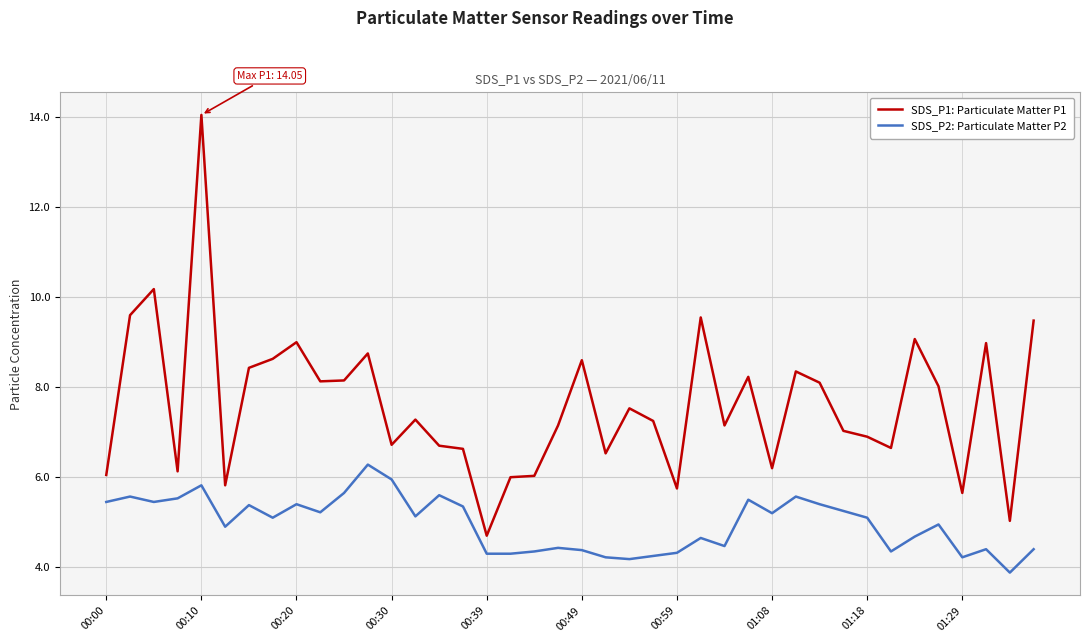

What is the difference between the maximum and minimum values in the SDS_P2: Particulate Matter P2 series?

2.4